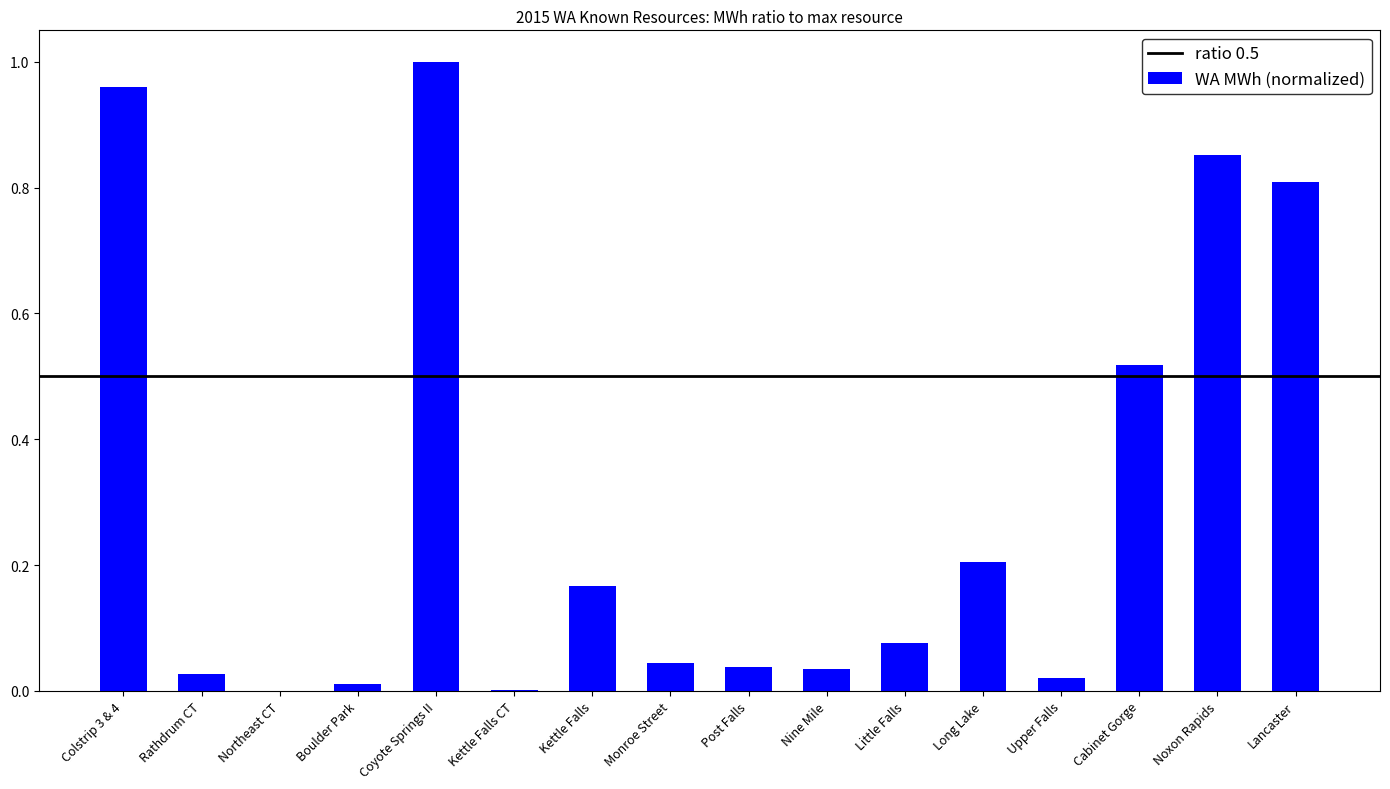

Is it true that the value at Boulder Park is 0.0?

True